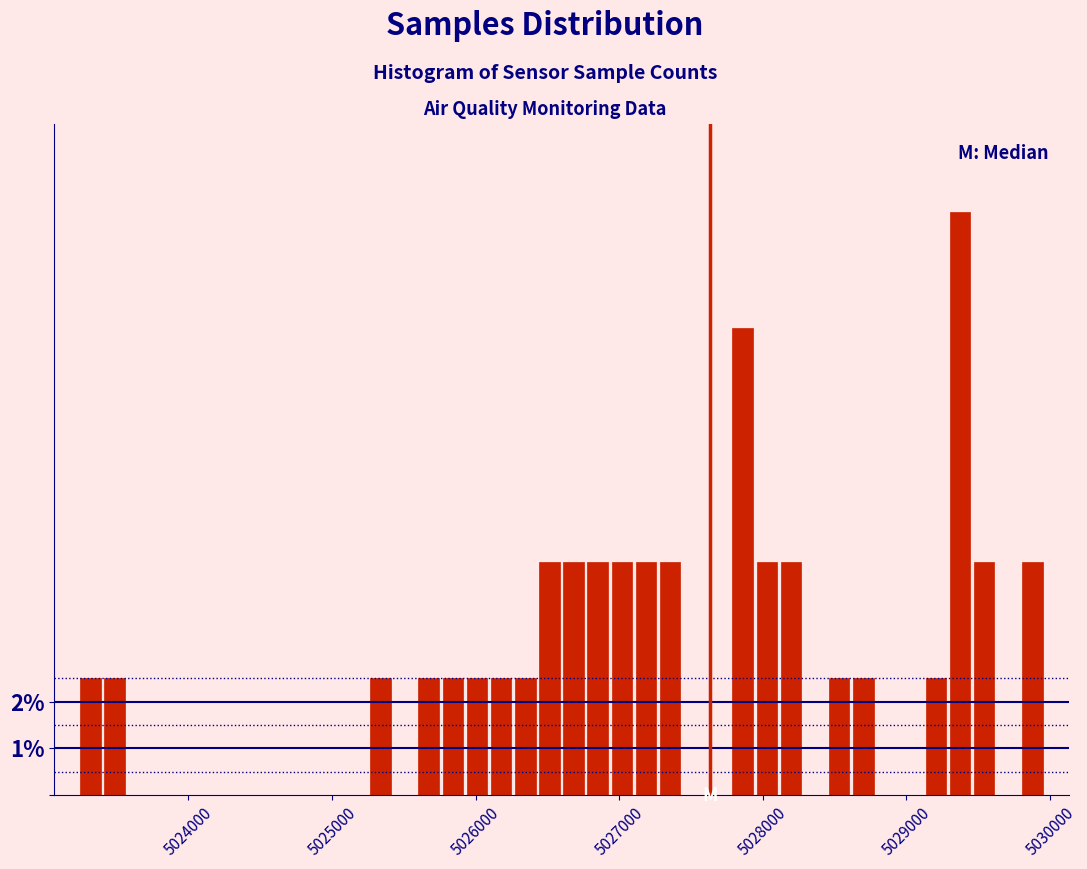

Around what value on the x-axis is the tallest bar? Give the approximate position of its centre, as read against the axis.

5029400